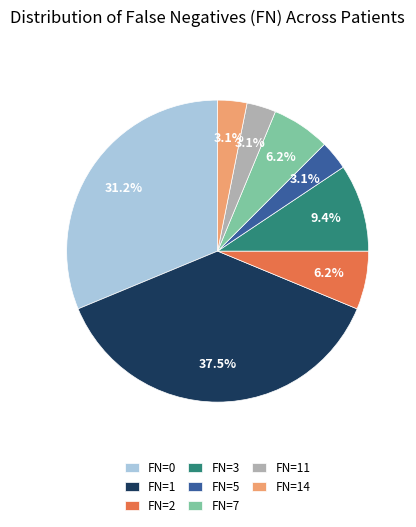

Which has a higher value, FN=14 or FN=0?

FN=0